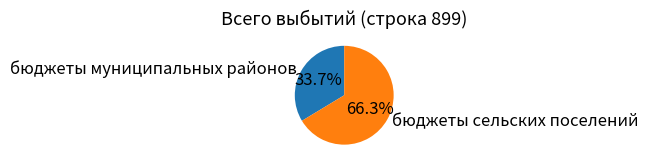

What is the ratio of the value at бюджеты муниципальных районов to the value at бюджеты сельских поселений?

0.5